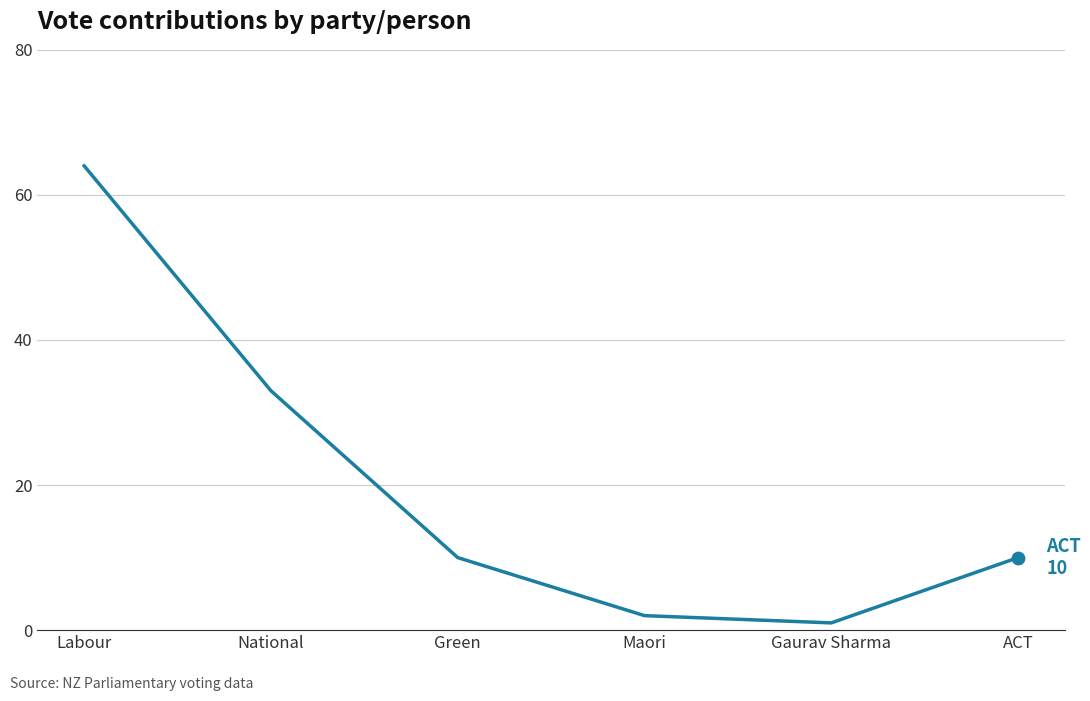

Approximately how many times larger is the value at Gaurav Sharma compared to Maori?

0.5